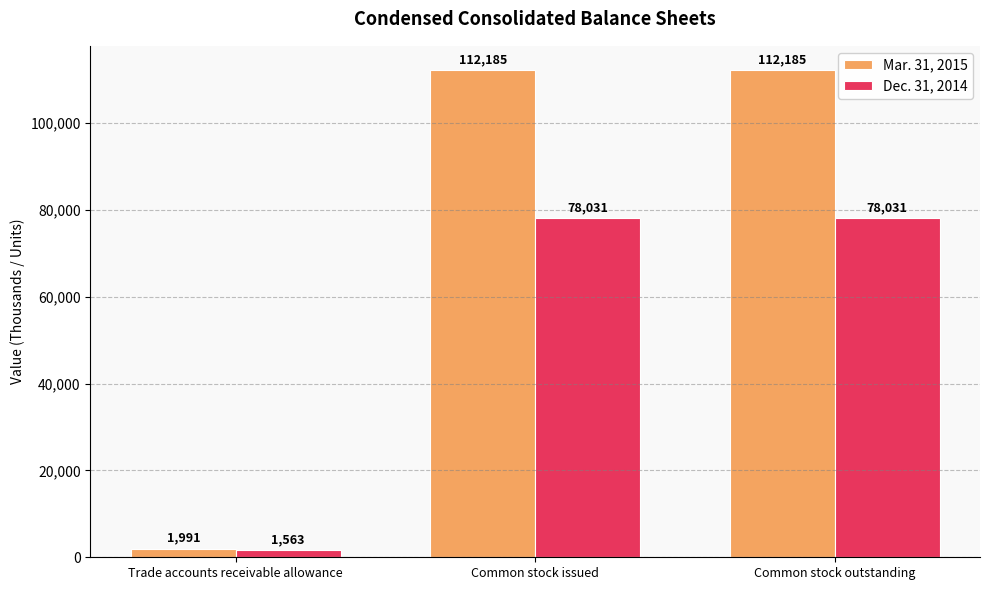

Which series has the widest spread of values?

Mar. 31, 2015